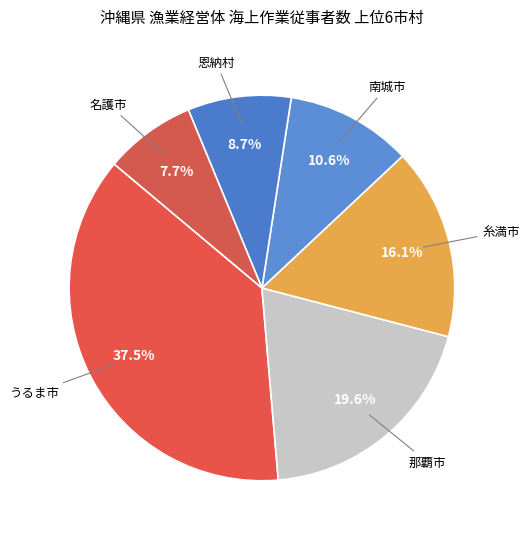

How many segments does this pie chart have?

6